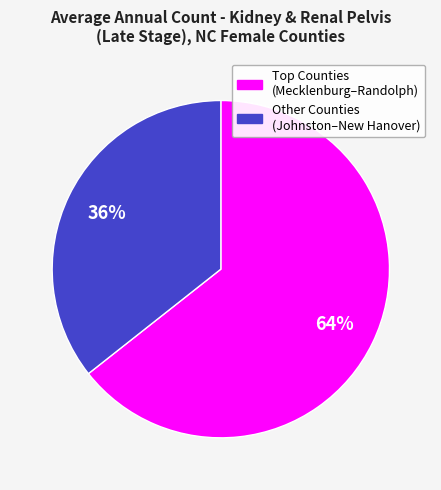

To the nearest percent, what is the average slice percentage?

50%